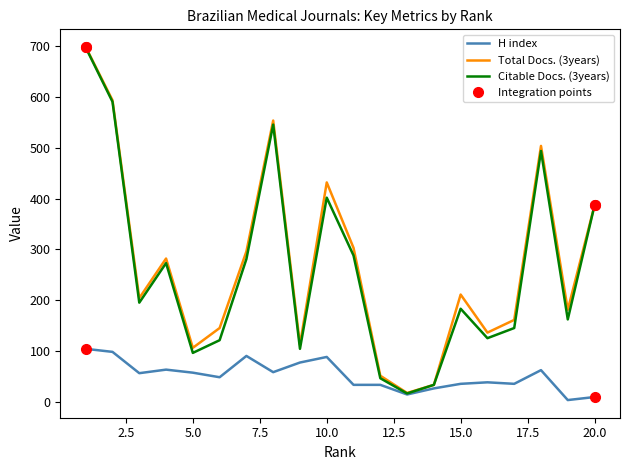

What is the maximum value for H index?

104